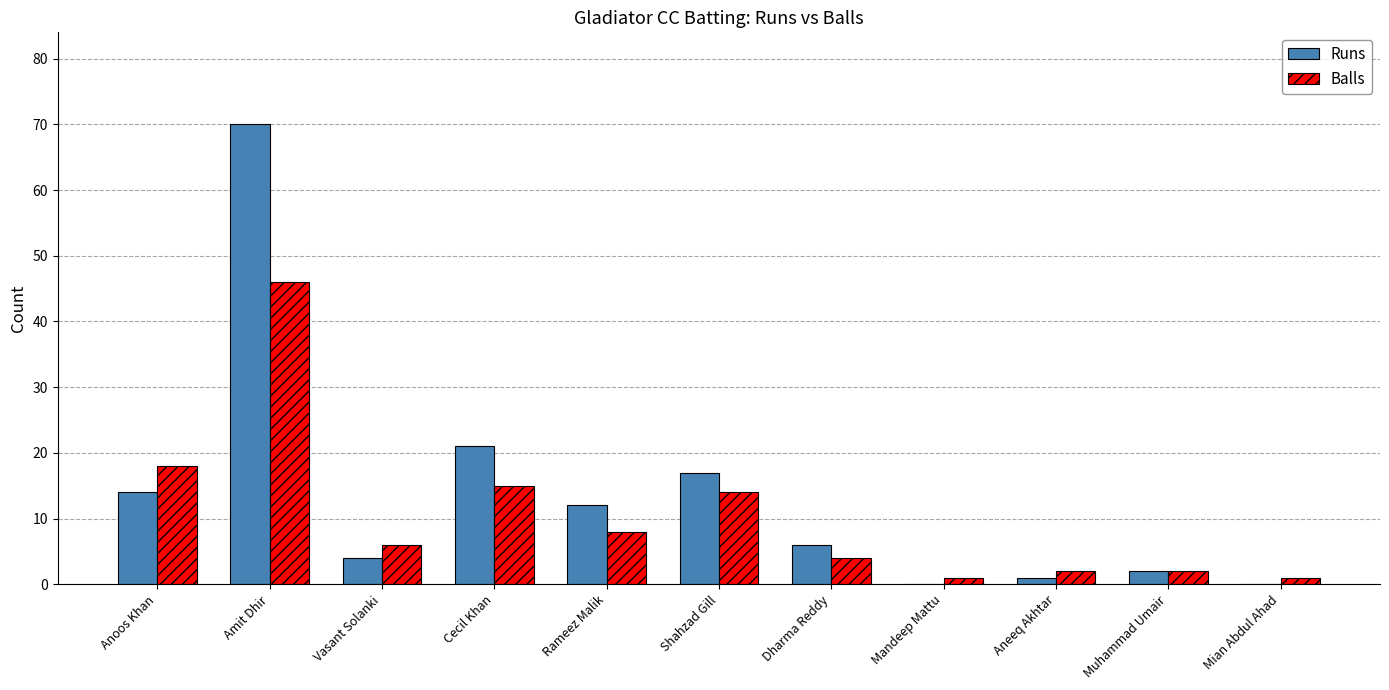

At which label is Runs closest to 35?

Cecil Khan